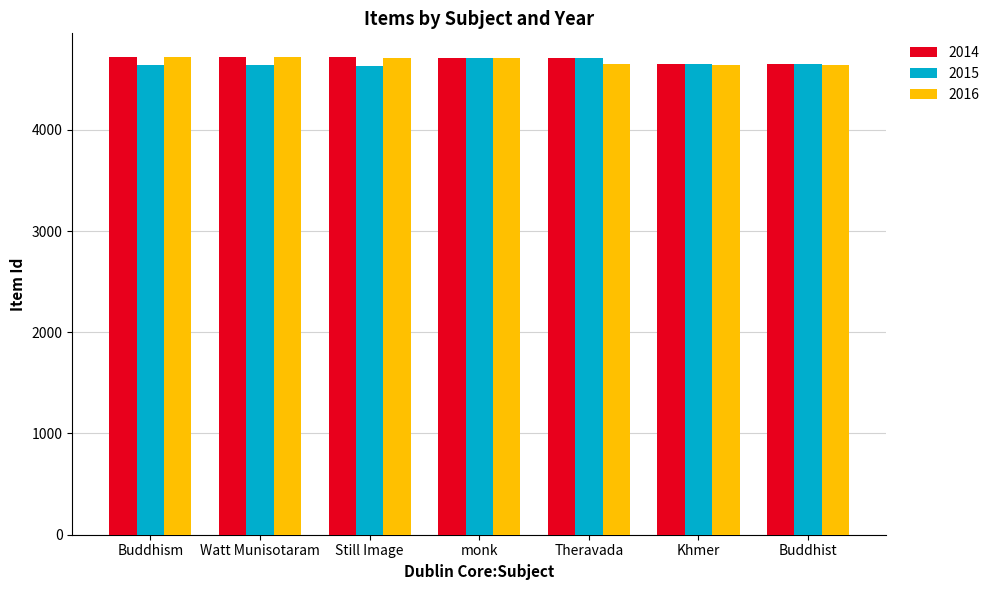

Where does the 2015 series first go above 4650?

monk